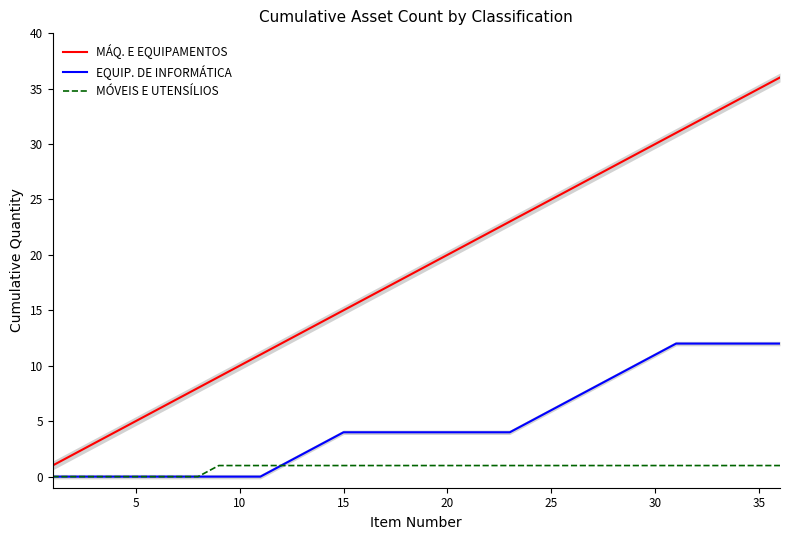

The value of EQUIP. DE INFORMÁTICA at 5 is 0. True or false?

True